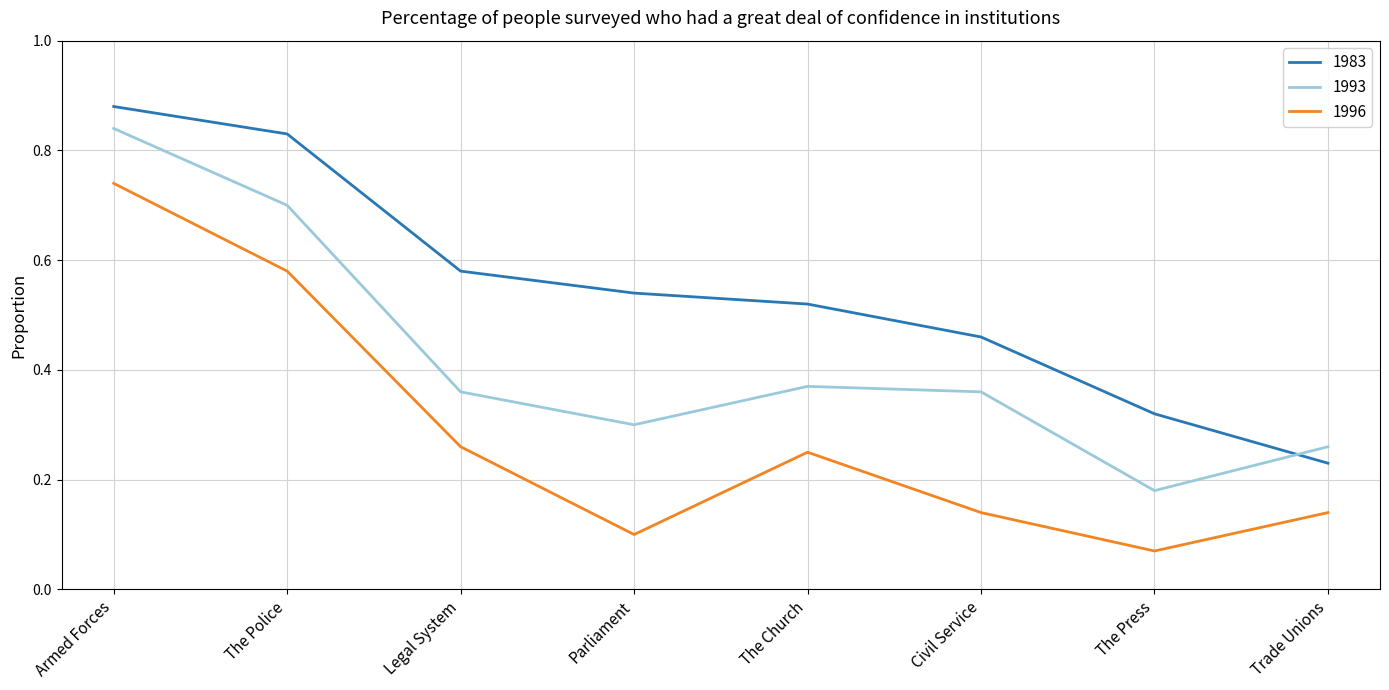

The value of 1993 at Armed Forces is 1.3. True or false?

False